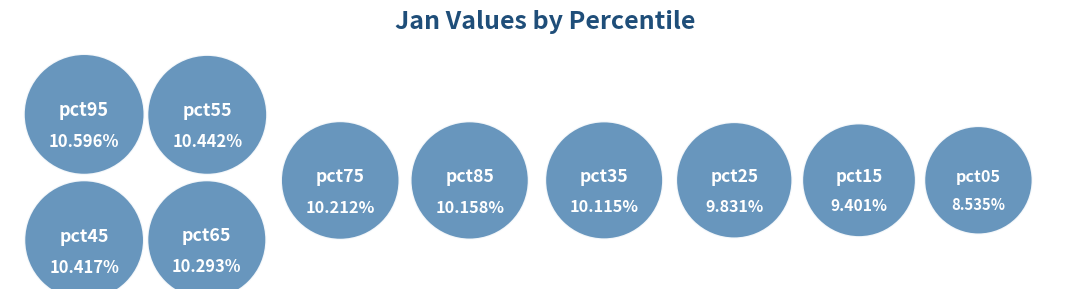

What is the smallest slice in the pie chart?

pct05